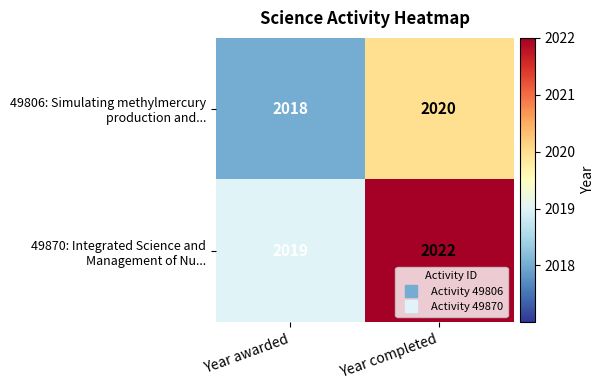

What is the minimum value shown in the chart?

2018